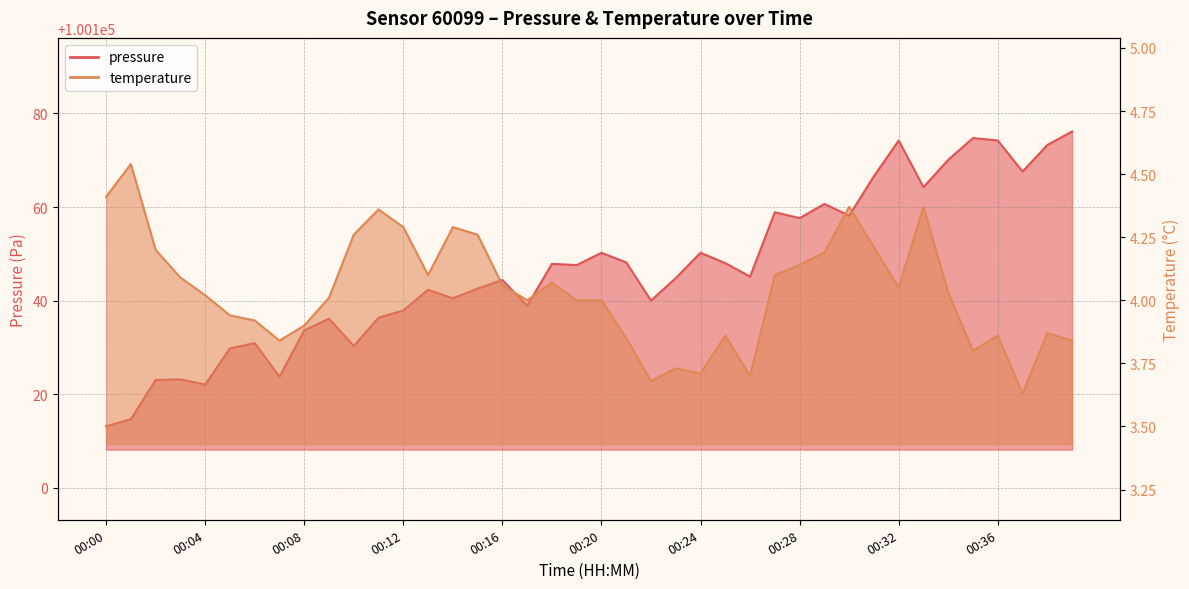

Rank the series at 00:03 from lowest to highest value.

temperature, pressure